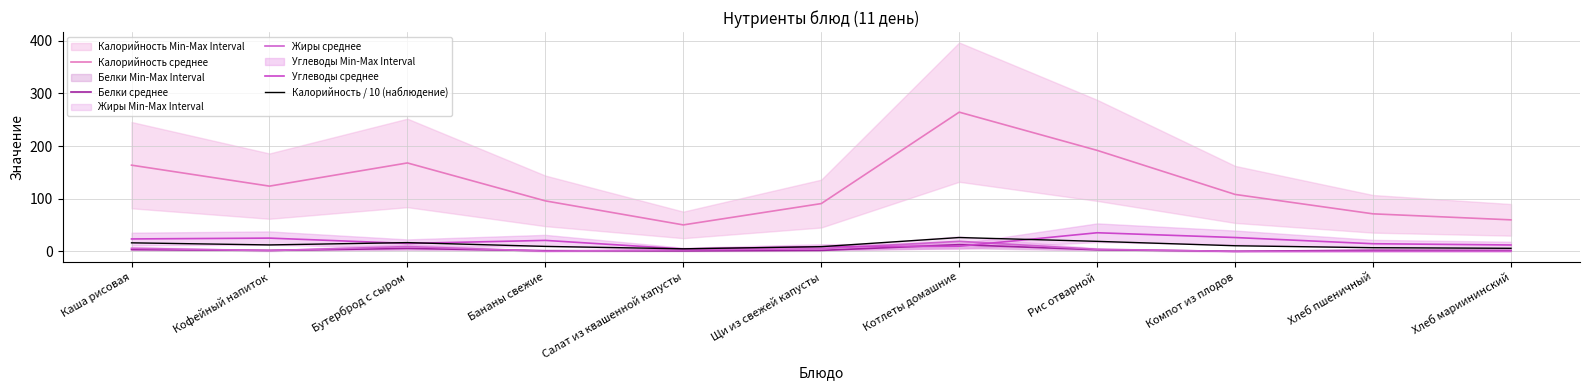

Between Бутерброд с сыром and Салат из квашенной капусты, which series saw the biggest shift?

Калорийность среднее